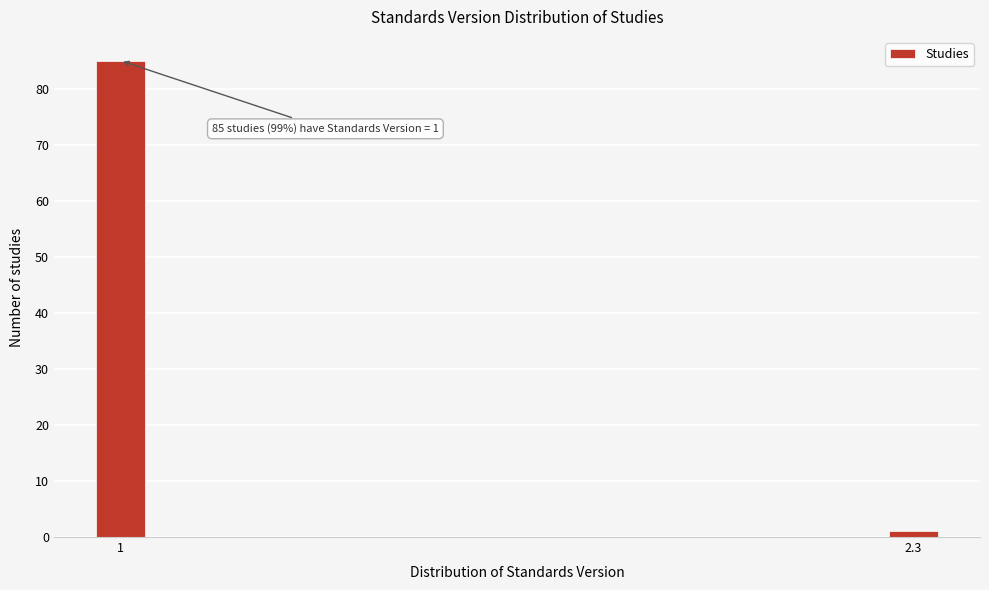

Reading left to right, what are all the values shown in this chart?

1=85	2.3=1